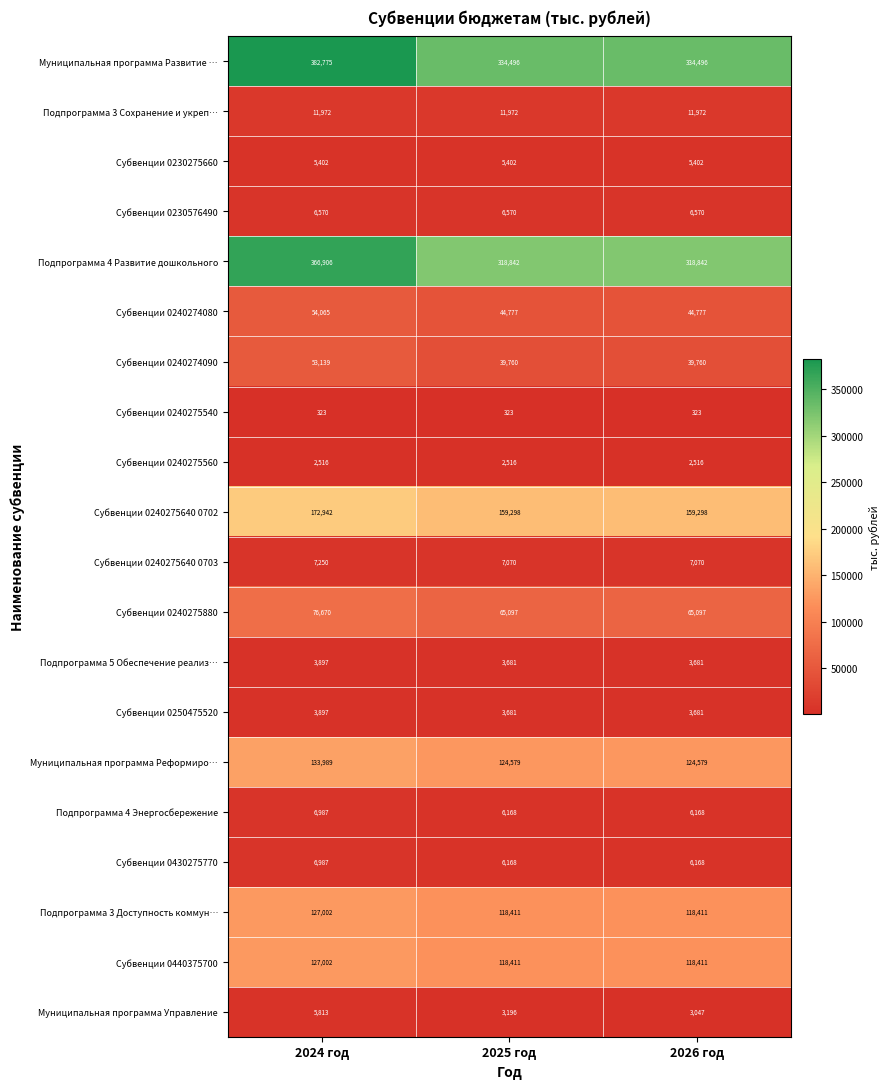

What is the smallest value displayed?

323